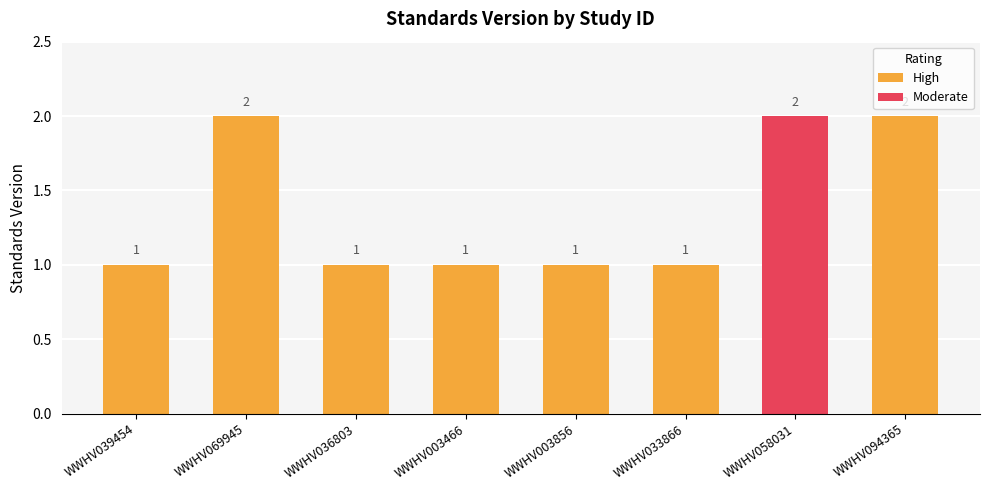

What is the value of the 2nd bar from the left?

2